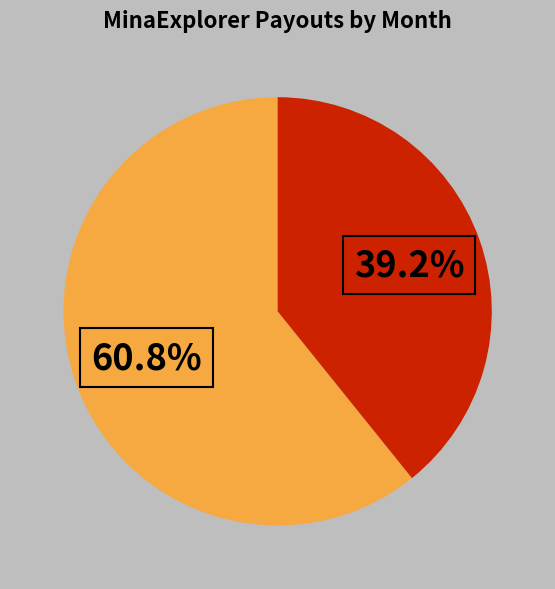

Is there any slice that represents more than half of the pie?

Yes